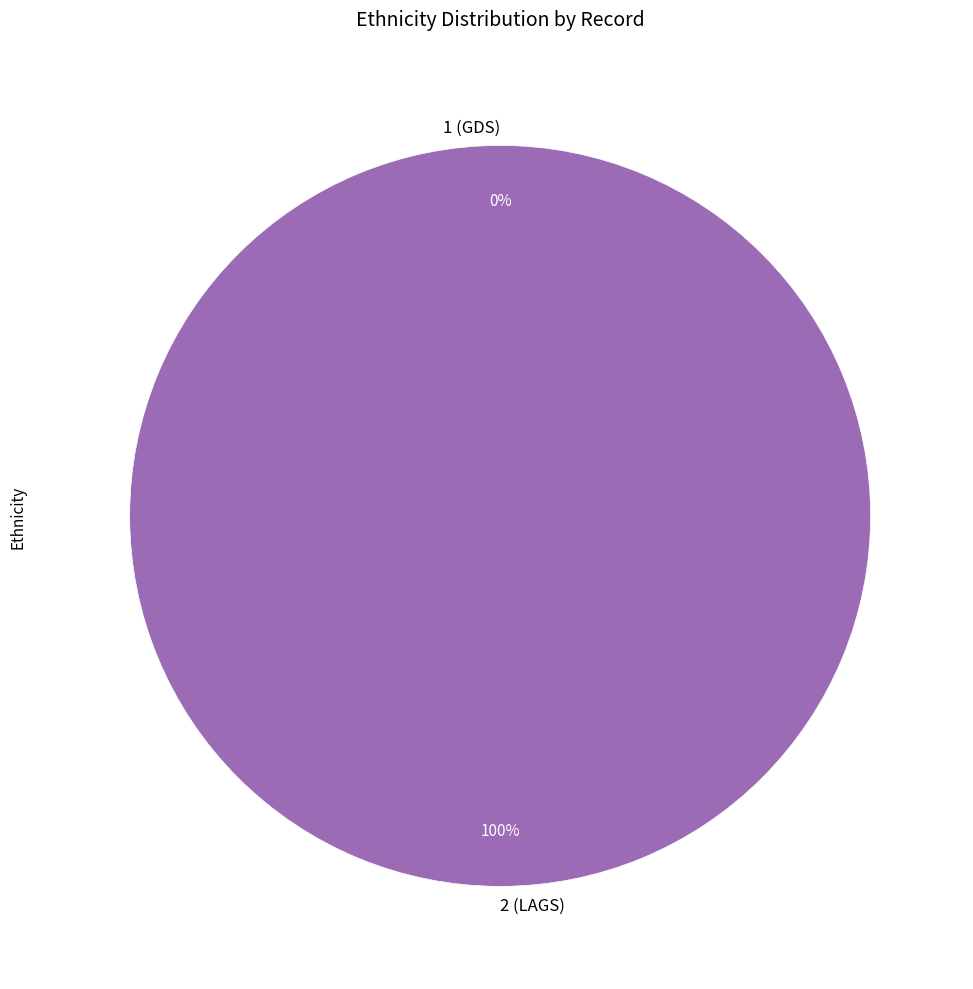

How many segments does this pie chart have?

2